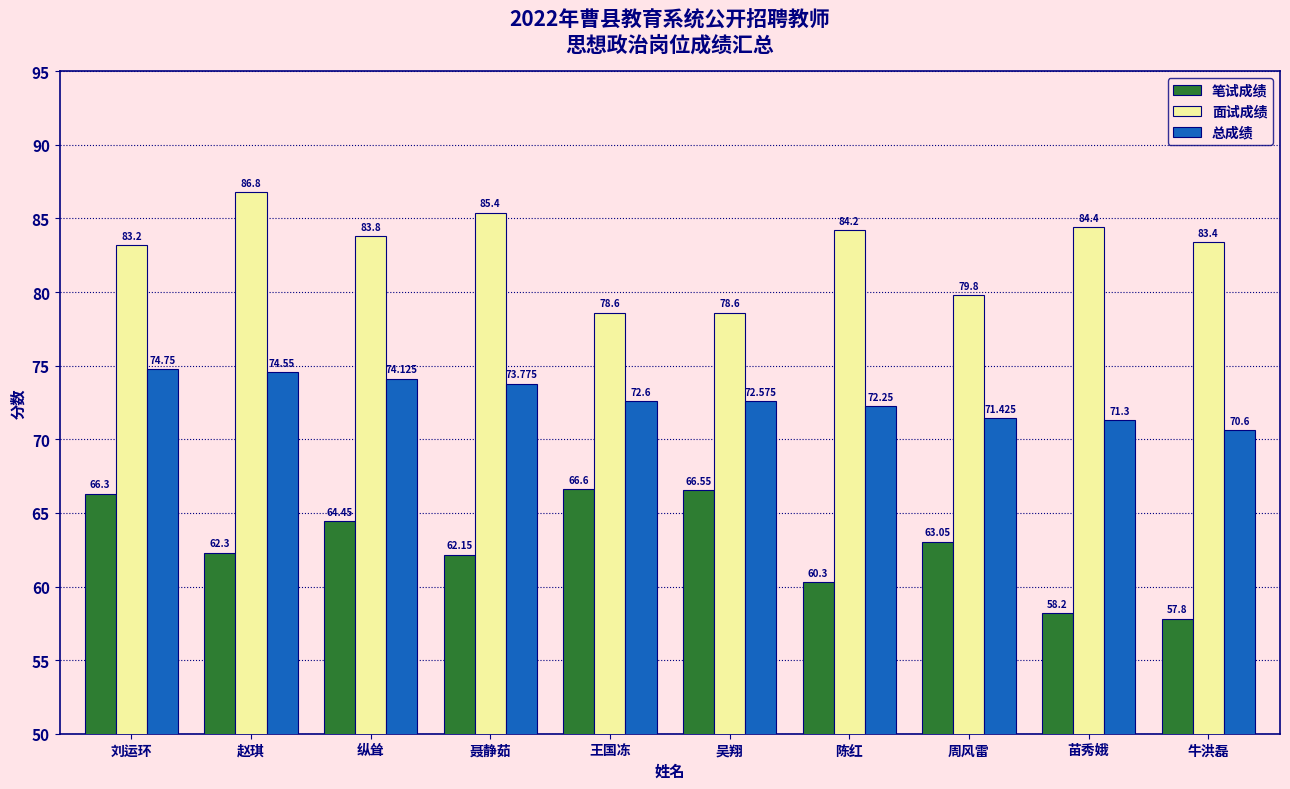

How many values in the 面试成绩 series are below 83?

3